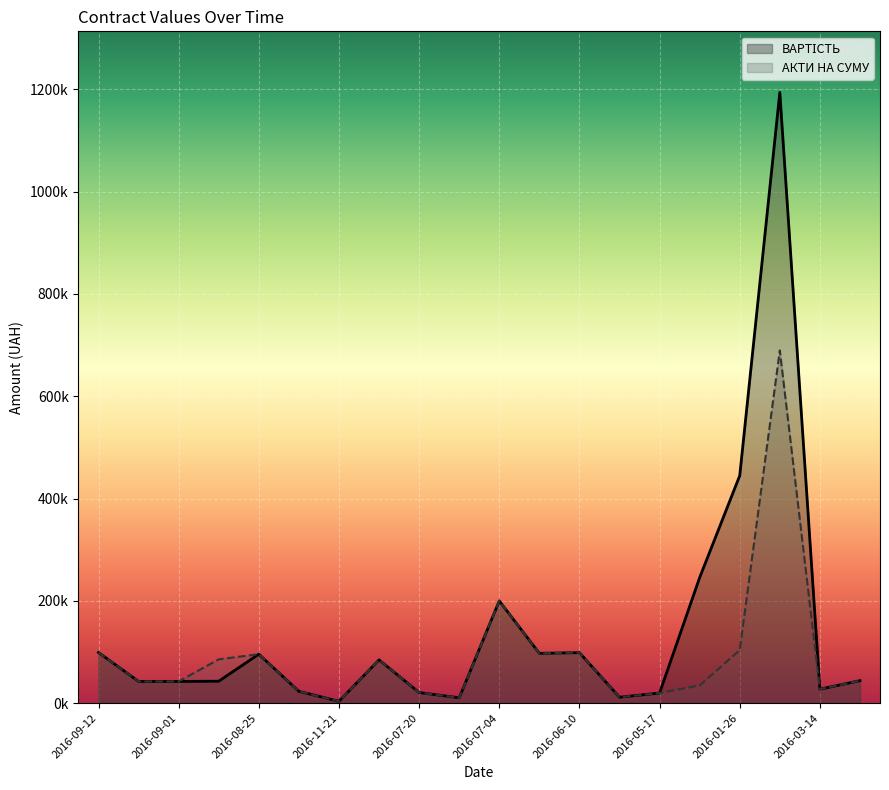

At which label does АКТИ НА СУМУ first exceed 44002?

2016-09-12